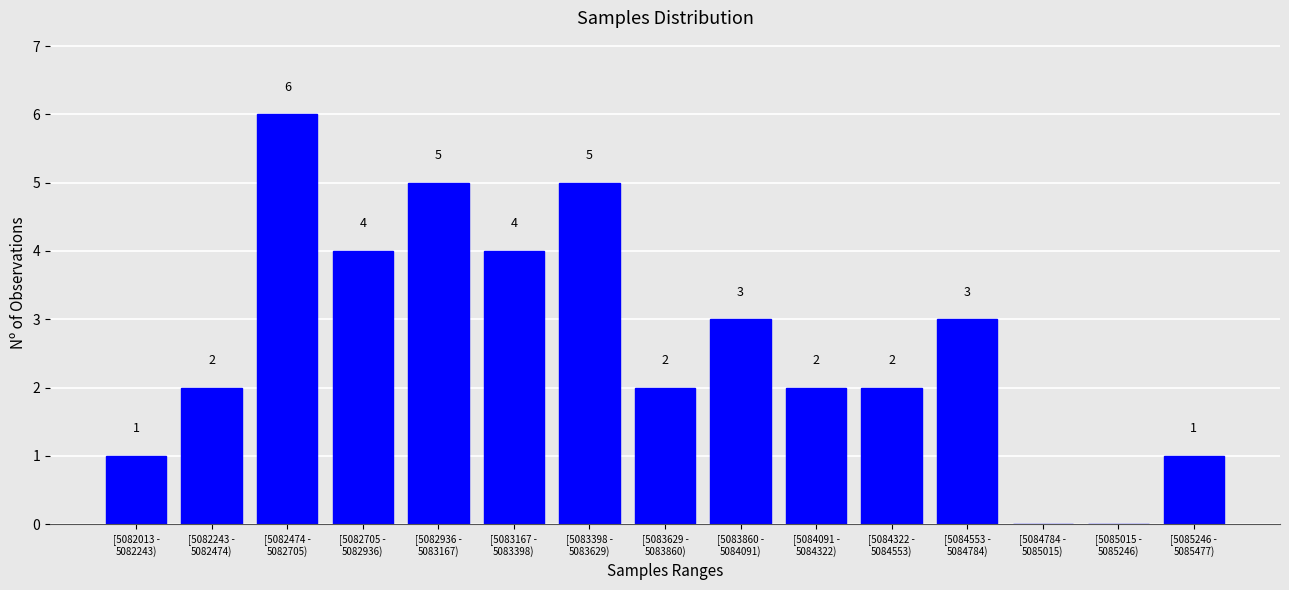

What is the maximum value shown in the chart?

6